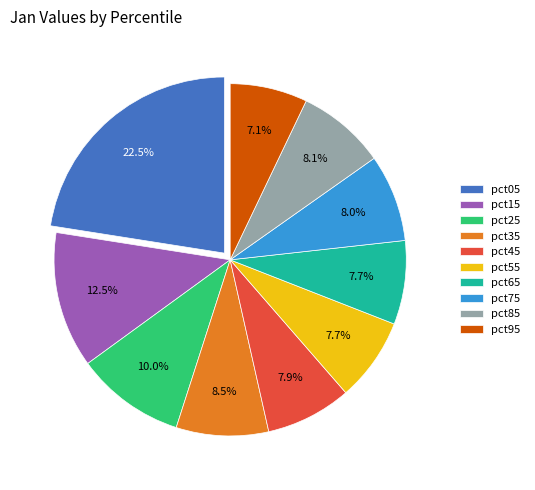

What portion of the pie excludes pct15?

87.5%